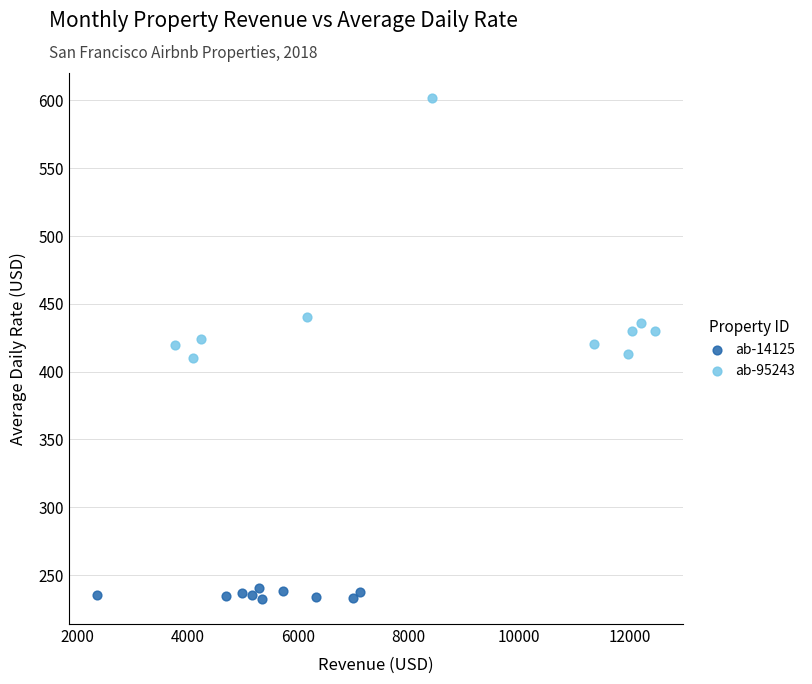

What are all the series names shown in the legend?

ab-14125, ab-95243